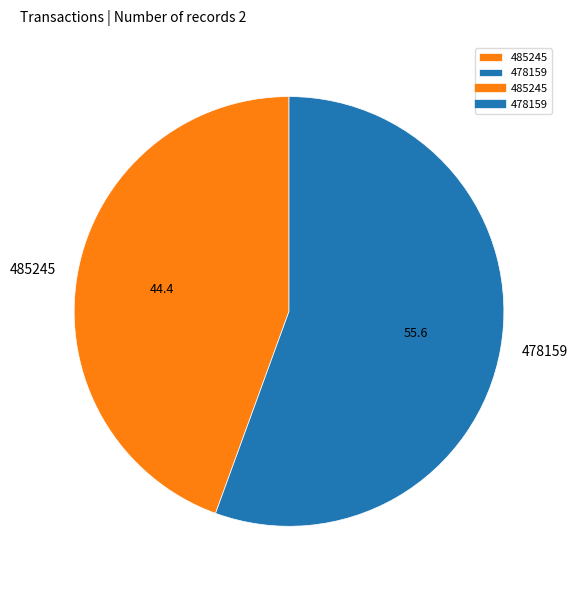

Combined, do 478159 and 485245 account for over 50%?

Yes